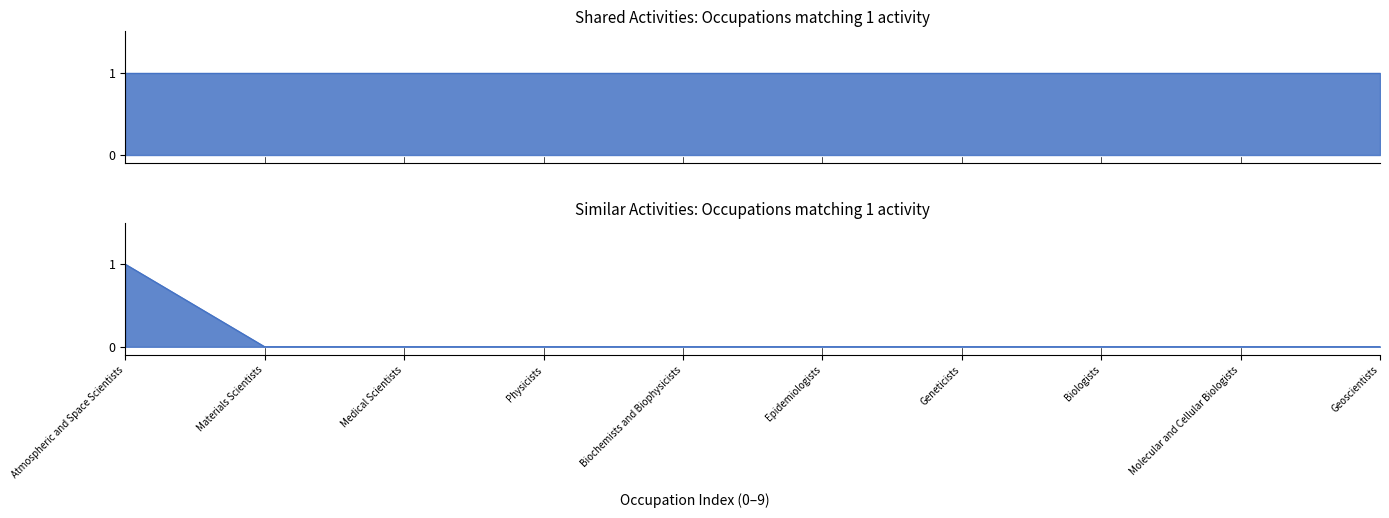

Reading left to right, extract all data points from this chart.

Atmospheric and Space Scientists=1	Materials Scientists=0	Medical Scientists=0	Physicists=0	Biochemists and Biophysicists=0	Epidemiologists=0	Geneticists=0	Biologists=0	Molecular and Cellular Biologists=0	Geoscientists=0